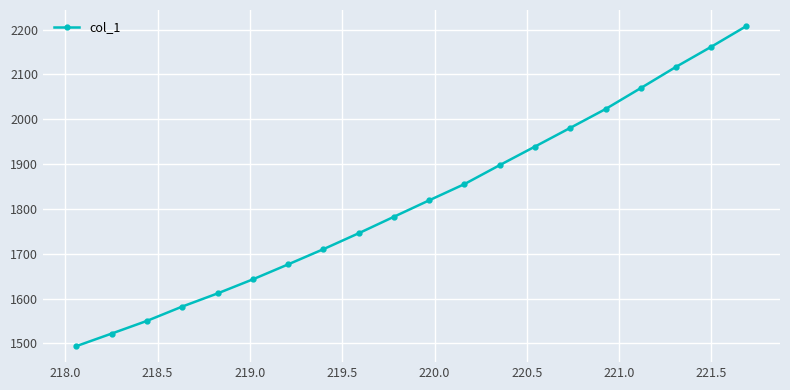

Does the chart display data point markers on the line(s)?

Yes